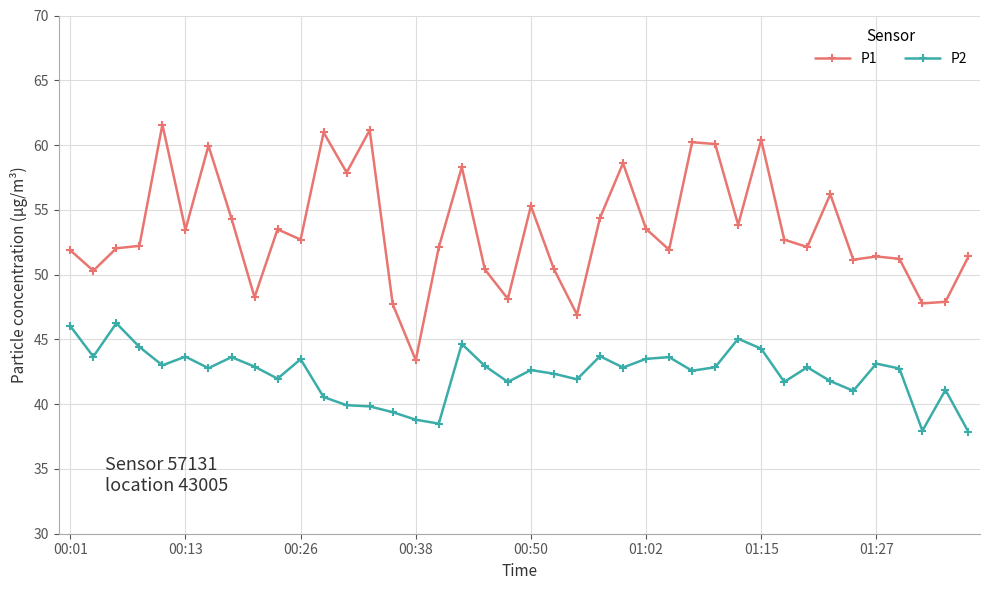

Which series has the widest spread of values?

P1